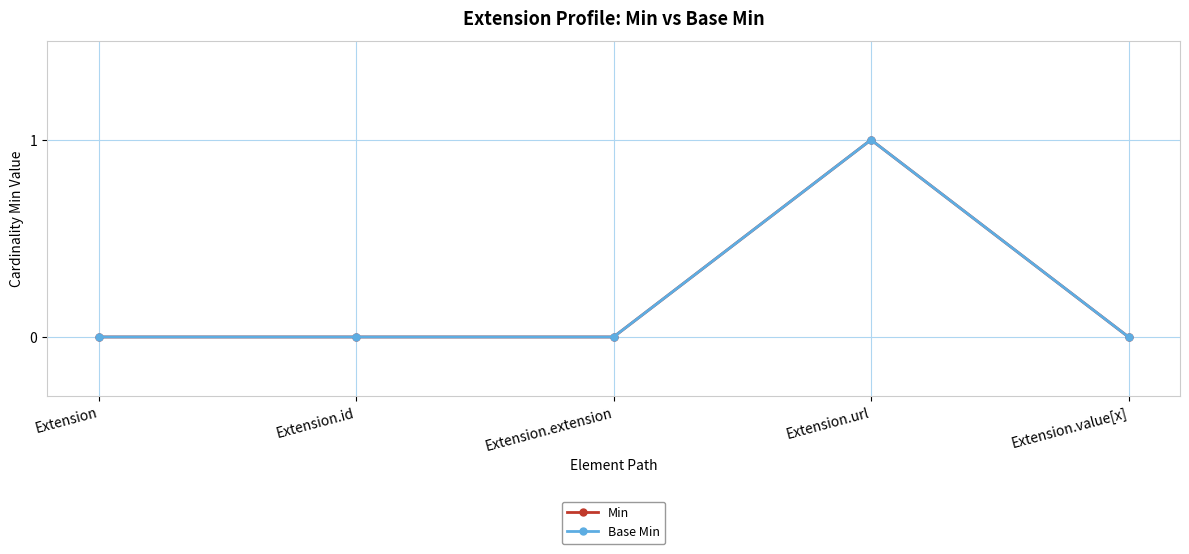

True or false: Base Min has more than 2 points higher than both neighbors.

False